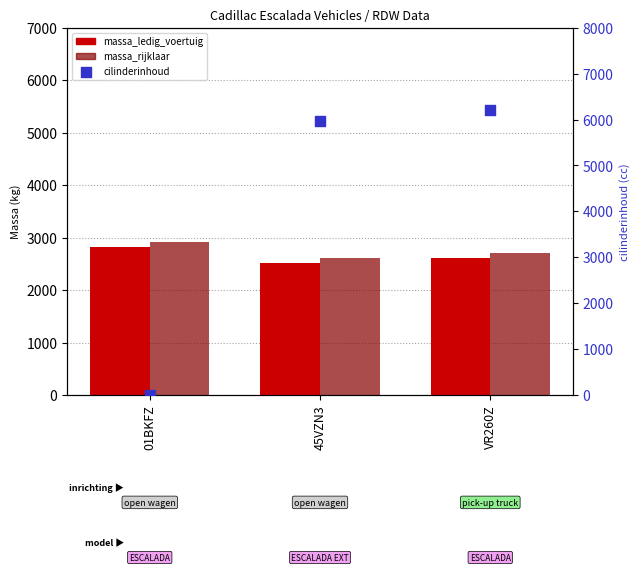

Is the value of cilinderinhoud at VR260Z greater than the value of massa_rijklaar at 01BKFZ?

Yes